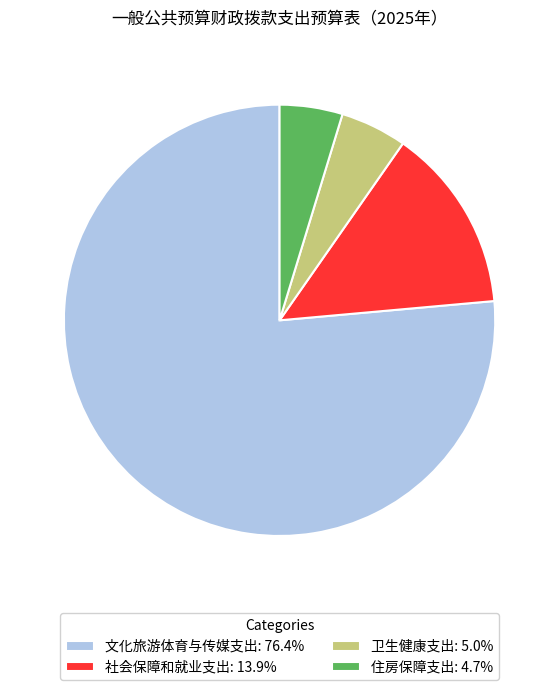

Does 住房保障支出: 4.7% represent more than half of the total?

No